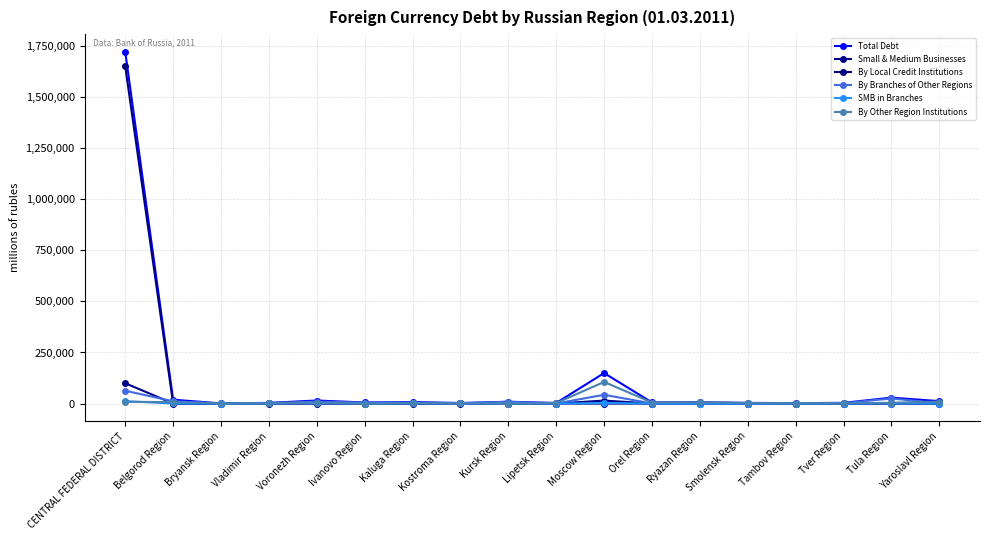

Which series has the largest range (max minus min)?

Total Debt